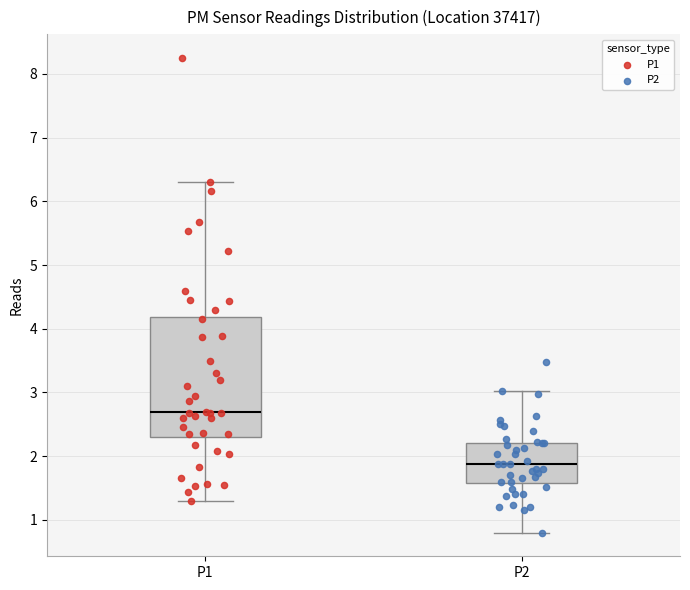

Which box is the tallest, from its lower edge to its upper edge?

P1